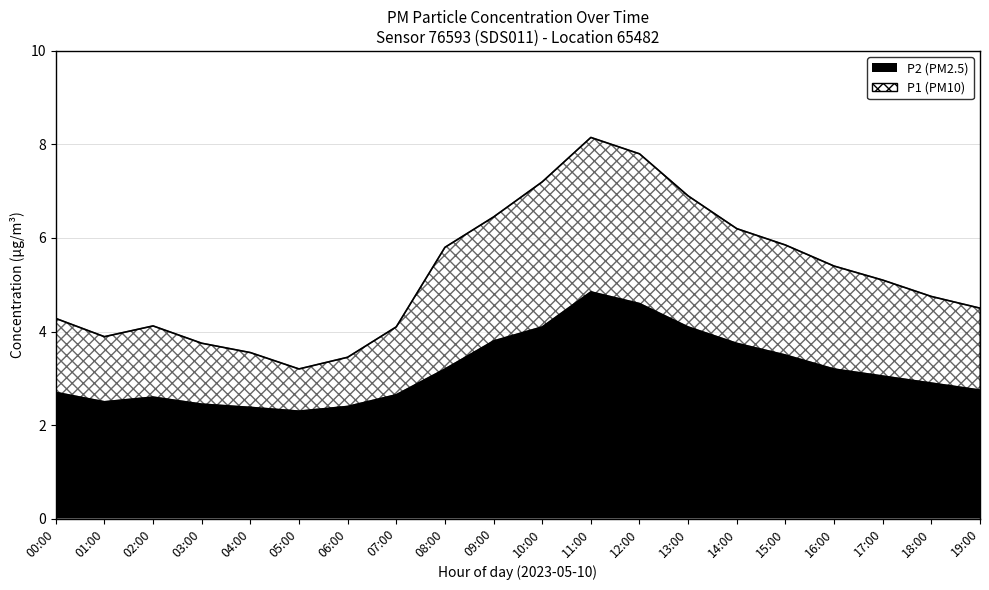

Rank the series by their average value, from highest to lowest.

P1, P2